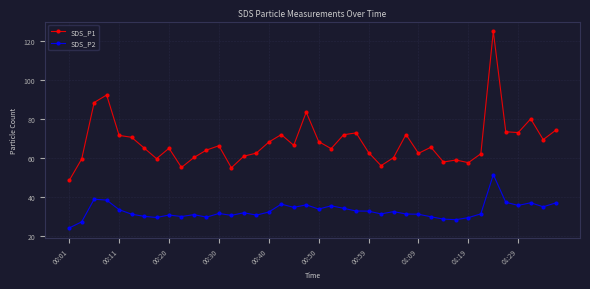

Which series has the widest spread of values?

SDS_P1